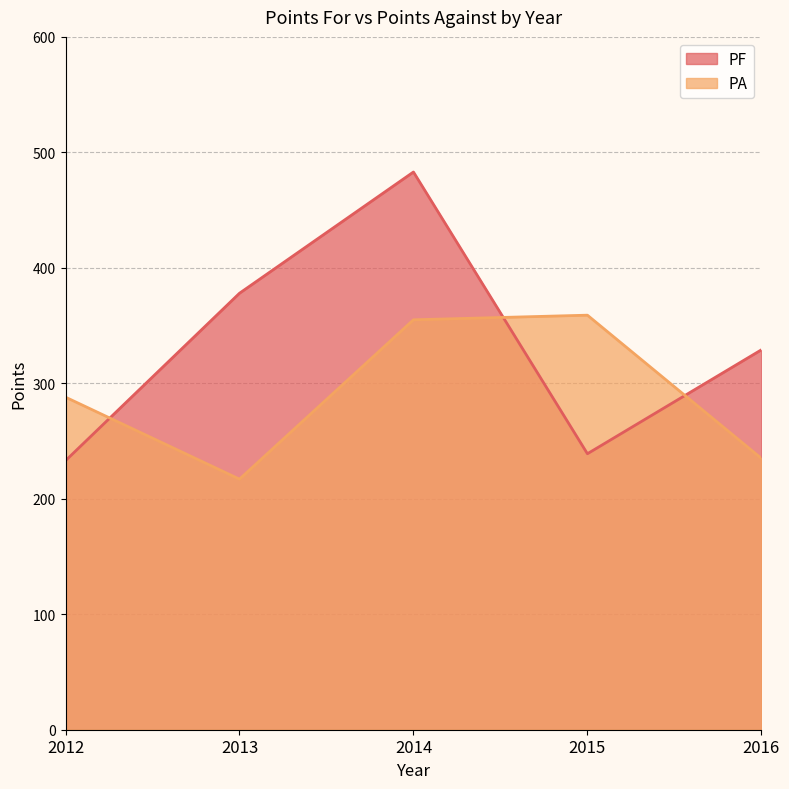

At which category does PA reach its first local peak?

2015